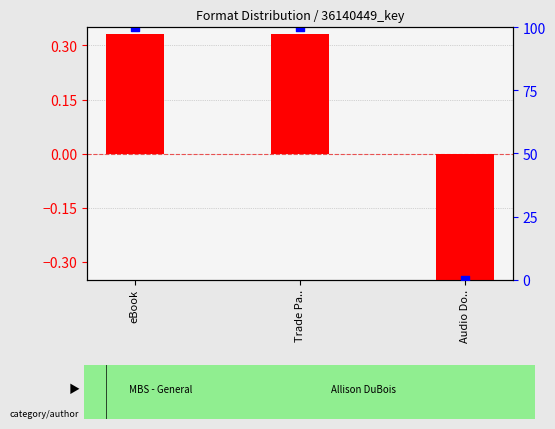

Is the value of transformed count at Audio Do.. greater than the value of percentile rank within the sample at Audio Do..?

No